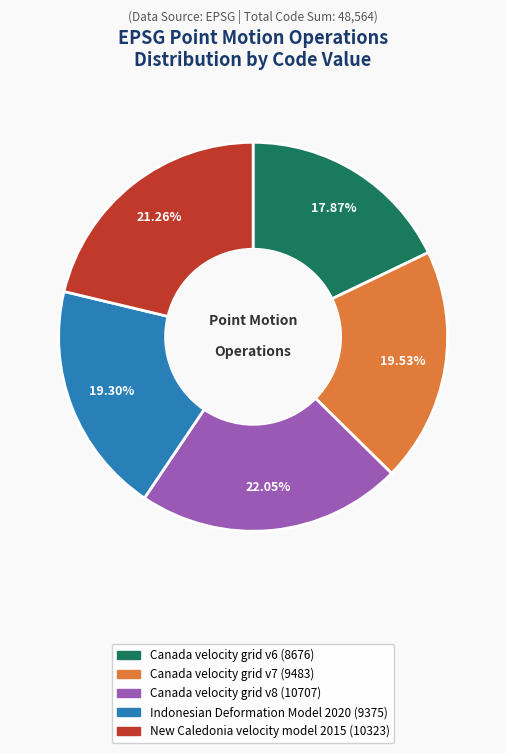

What portion of the pie excludes Indonesian Deformation Model 2020?

80.7%